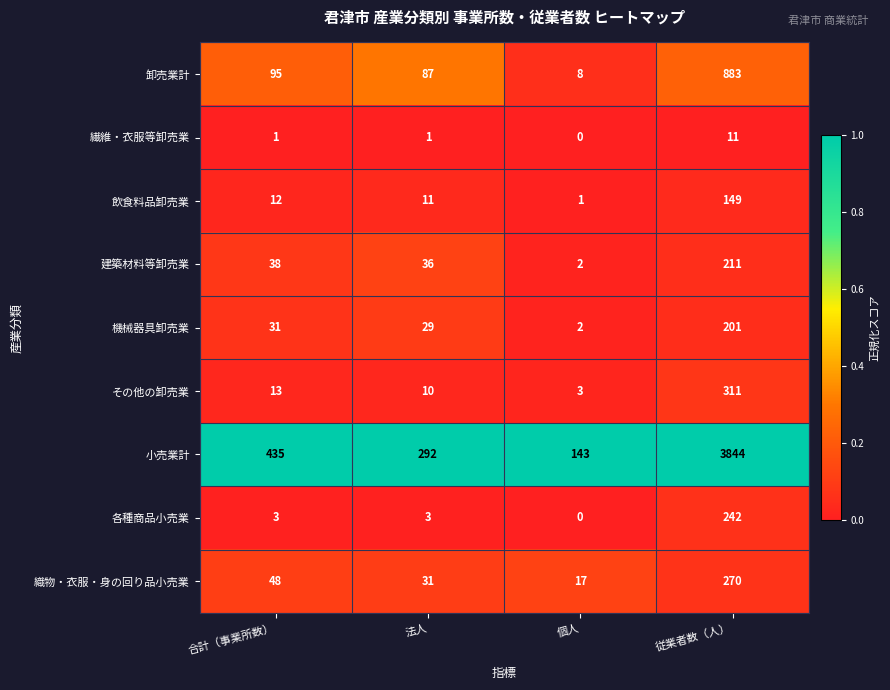

At which category is the sum across all series the highest?

従業者数（人）